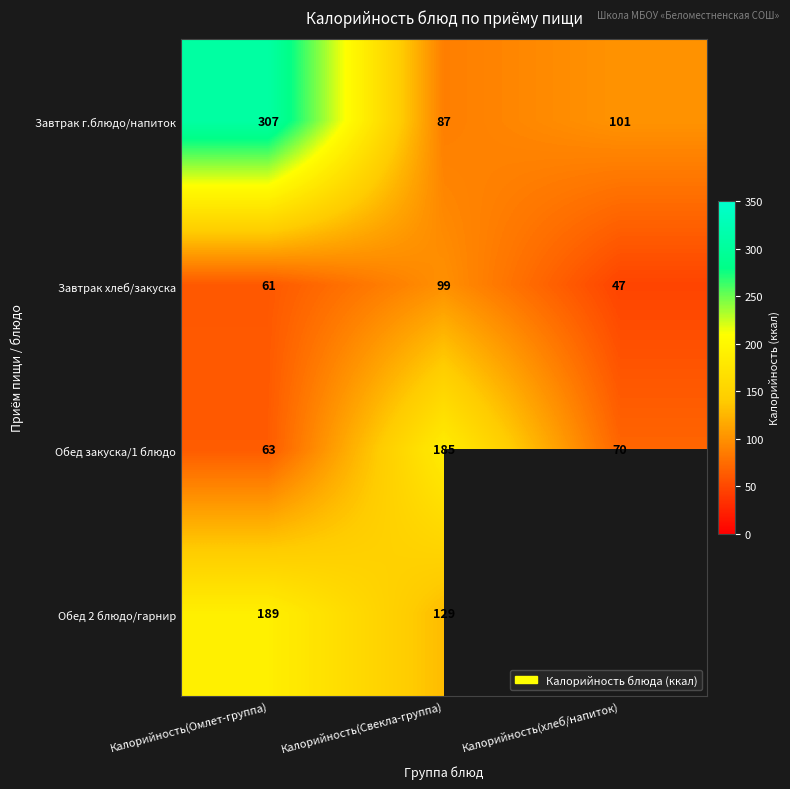

How many data points in Завтрак г.блюдо/напиток are less than 101?

1